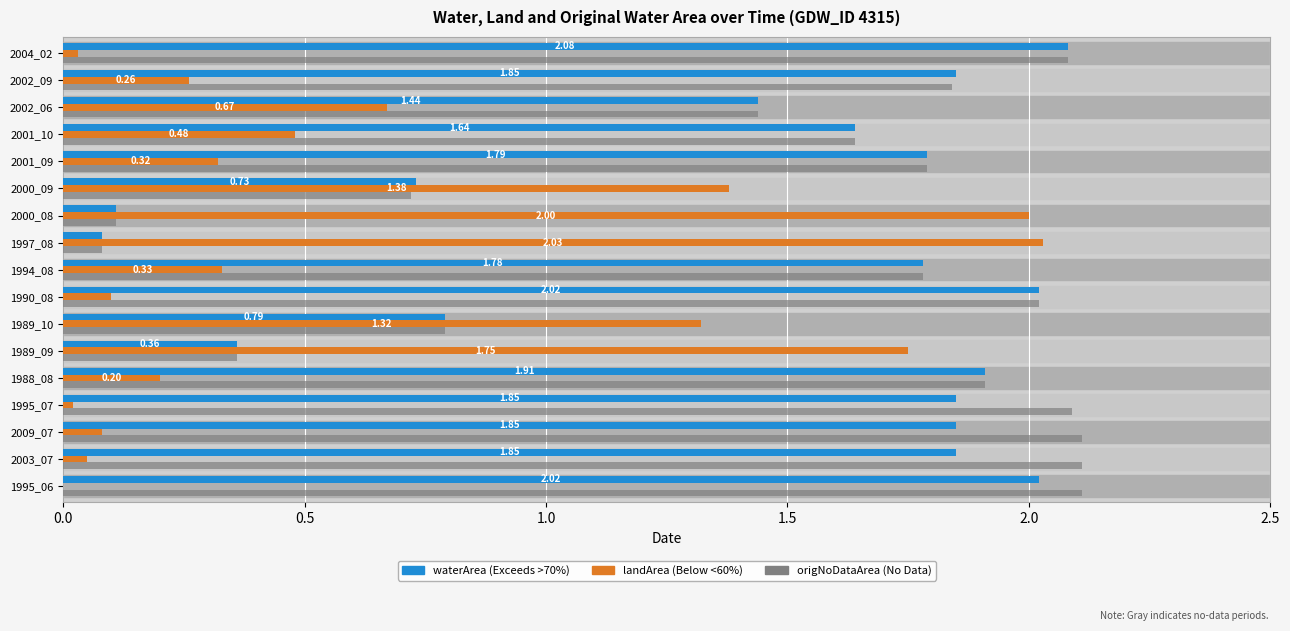

At which category is the sum across all series the highest?

2004_02